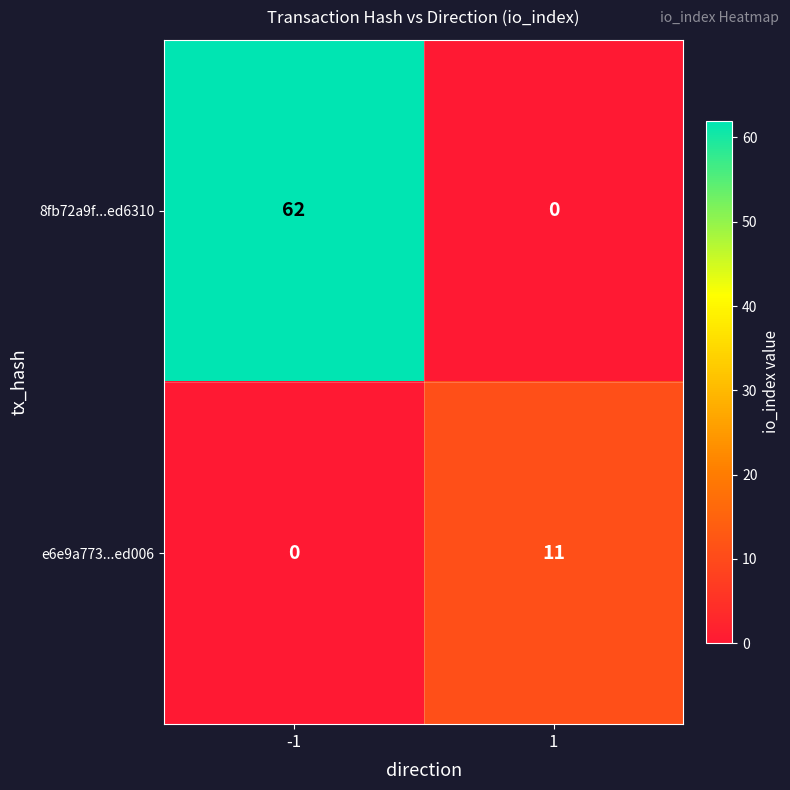

What is the difference between the maximum and minimum values in the e6e9a773...ed006 series?

11